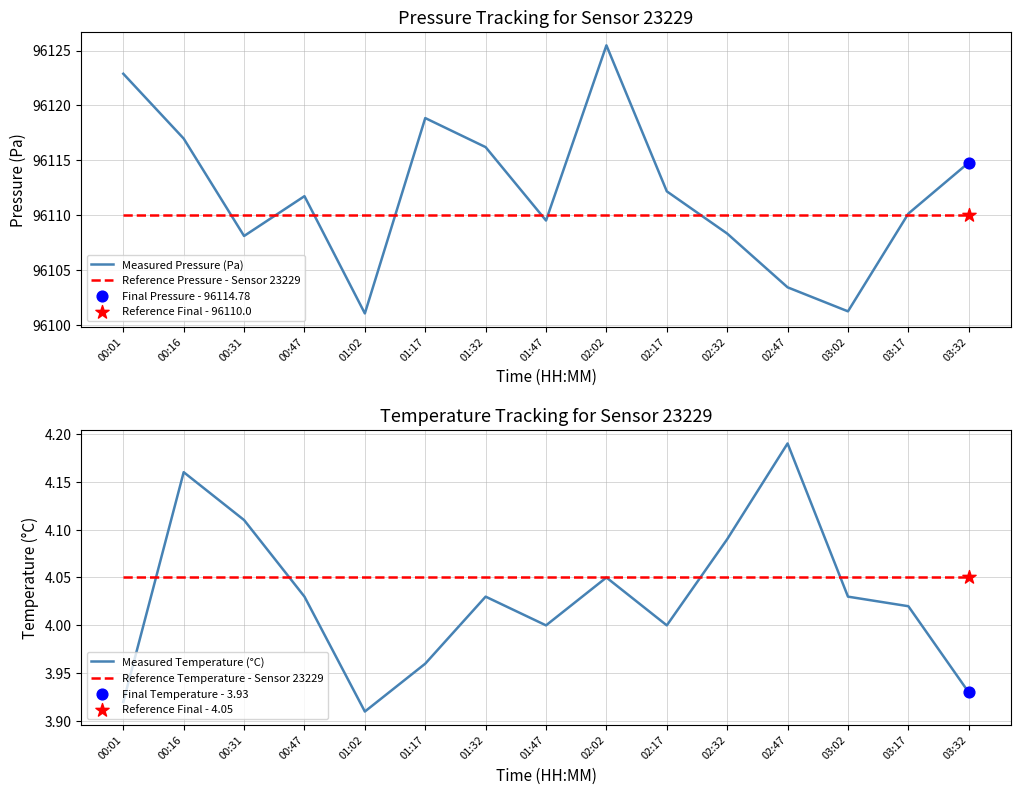

Which series reaches the maximum Y coordinate?

Measured Pressure (Pa)